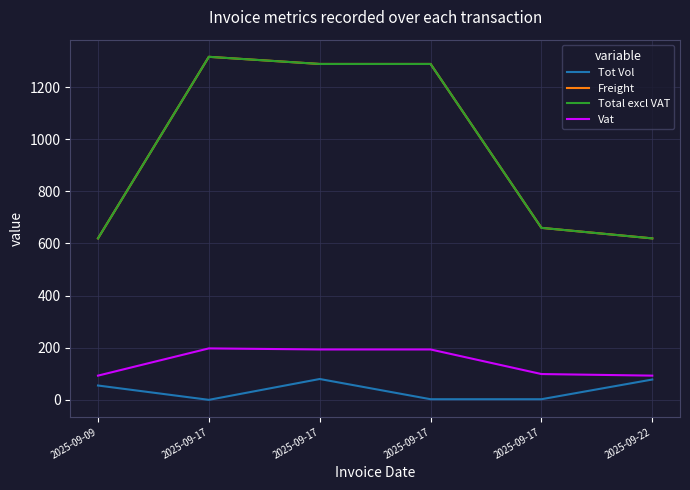

Does the chart have visible grid lines?

Yes